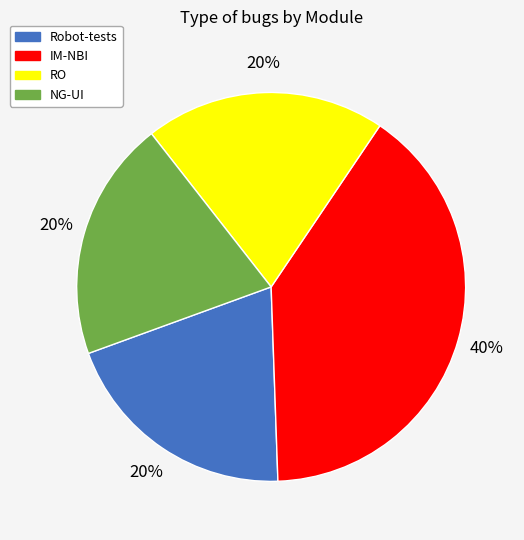

Which slice is the largest?

IM-NBI